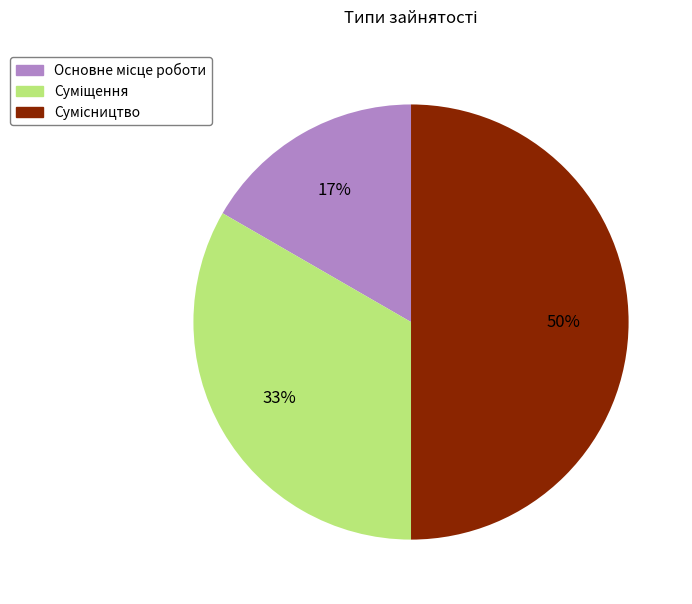

To the nearest percent, what is the average slice percentage?

33%